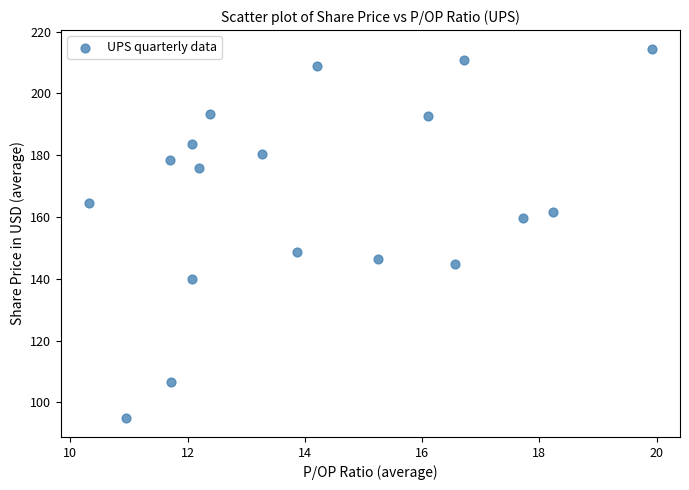

What is the range of Y values (max minus min)?

119.7